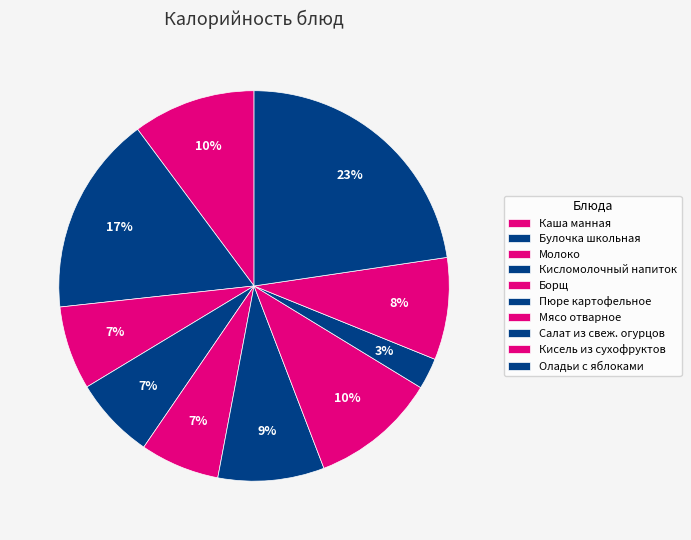

Which category has the smallest portion of the pie?

Салат из свеж. огурцов